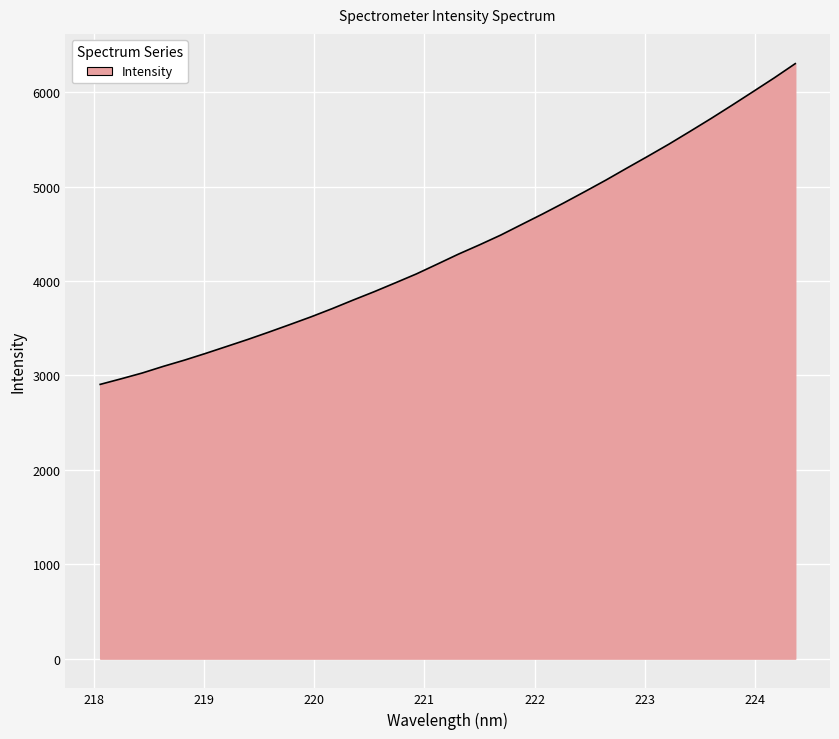

Reading right to left, transcribe all the data shown in this chart.

6303.6	6152.4	6007.6	5863.8	5722.6	5586.1	5451.3	5322.9	5197.1	5069.6	4947.7	4827.8	4711.5	4599.4	4486.5	4384.0	4285.6	4180.1	4075.6	3980.9	3887.5	3798.8	3707.5	3620.8	3539.4	3459.2	3381.4	3307.3	3233.5	3162.6	3096.7	3026.3	2964.8	2905.4